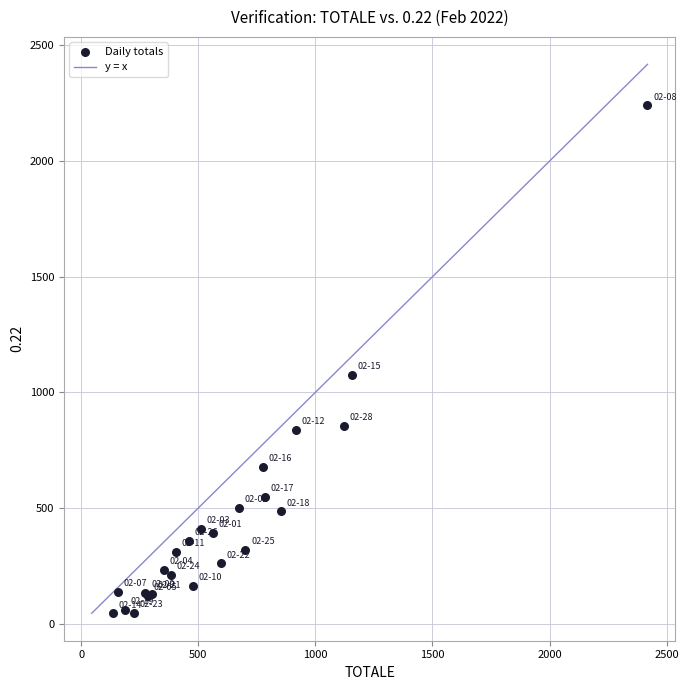

What Y value in the scatter plot is closest to 1143?

1075.5